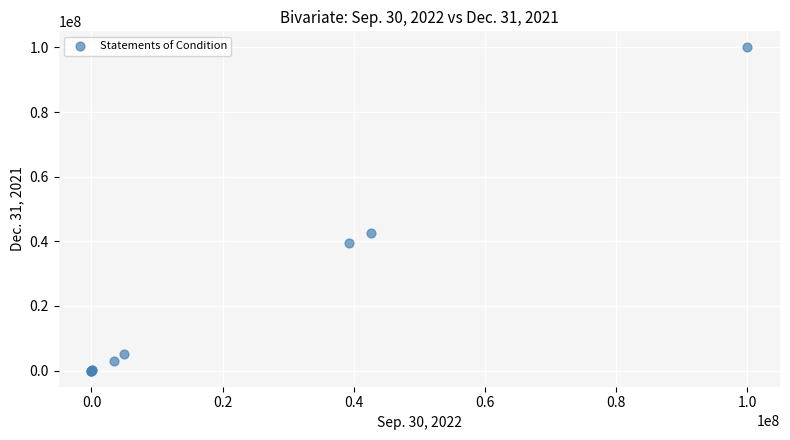

What Y value in the scatter plot is closest to 50000000?

42557264